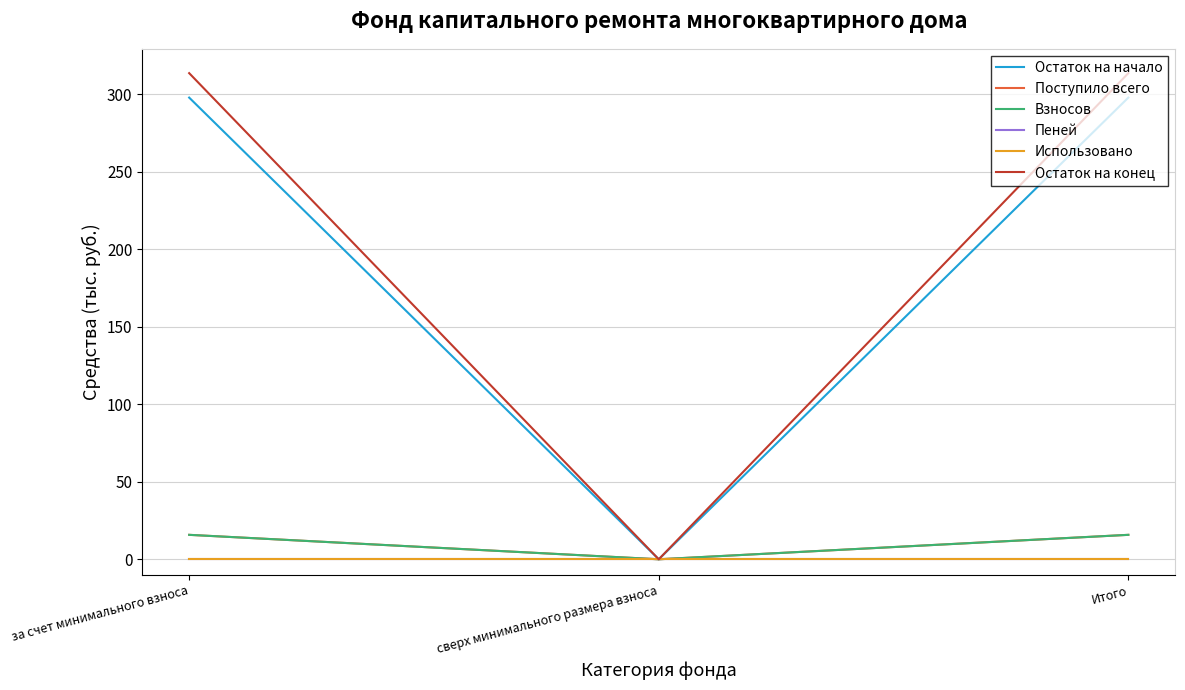

Does the chart have visible grid lines?

Yes